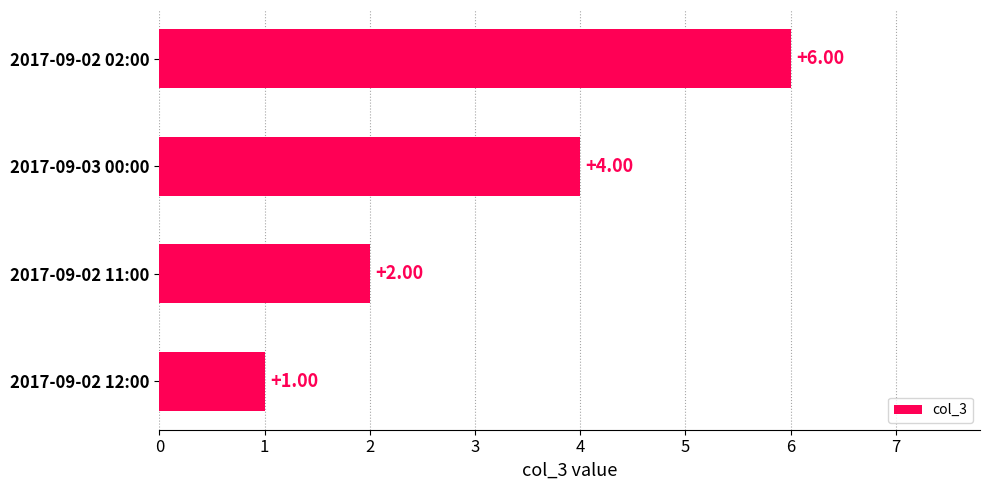

What is the difference between the values at 2017-09-02 02:00 and 2017-09-02 11:00?

4